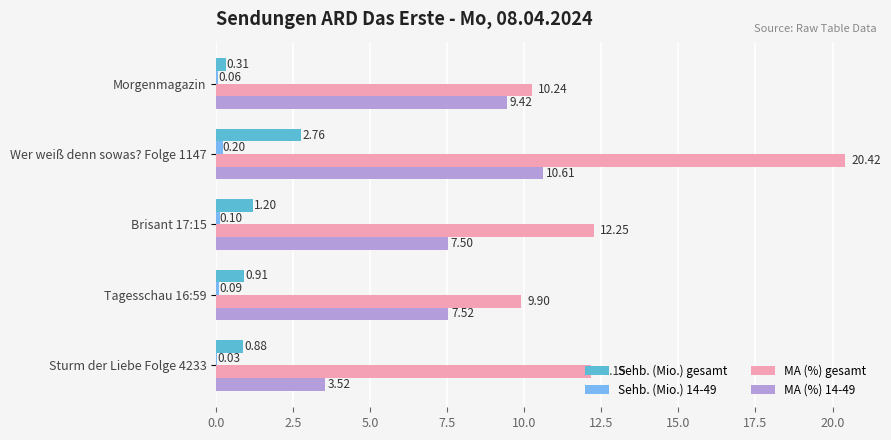

Which series has the largest total across all categories?

MA (%) gesamt